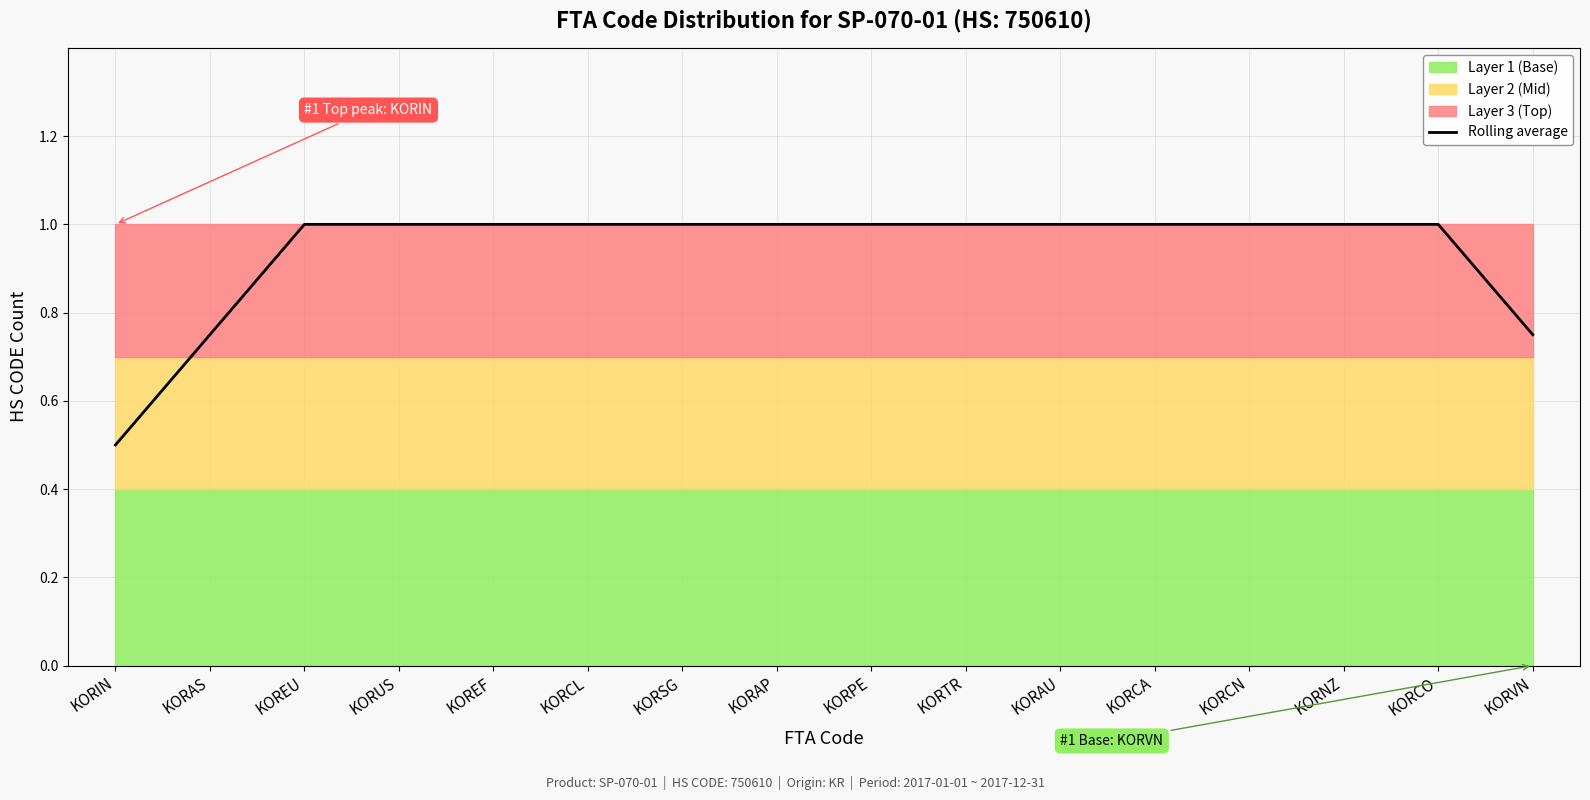

List the labels in order of value, smallest first.

KORIN, KORAS, KORVN, KOREU, KORUS, KOREF, KORCL, KORSG, KORAP, KORPE, KORTR, KORAU, KORCA, KORCN, KORNZ, KORCO